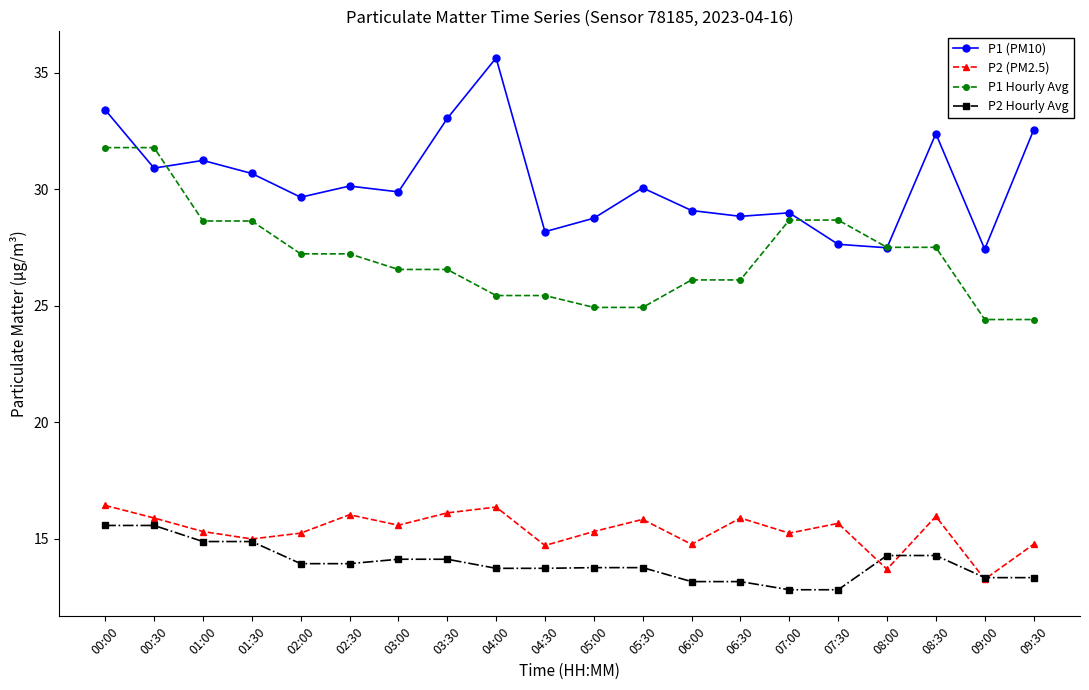

At which label is P2 (PM2.5) closest to 14?

08:00